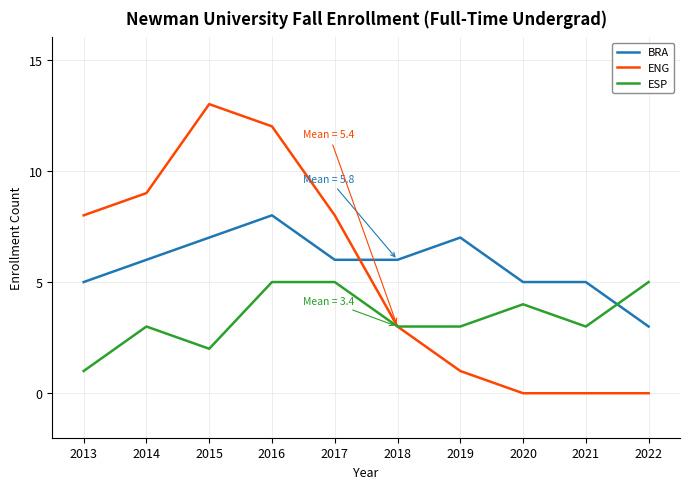

After their last crossing, which series has the higher values: ENG or BRA?

BRA